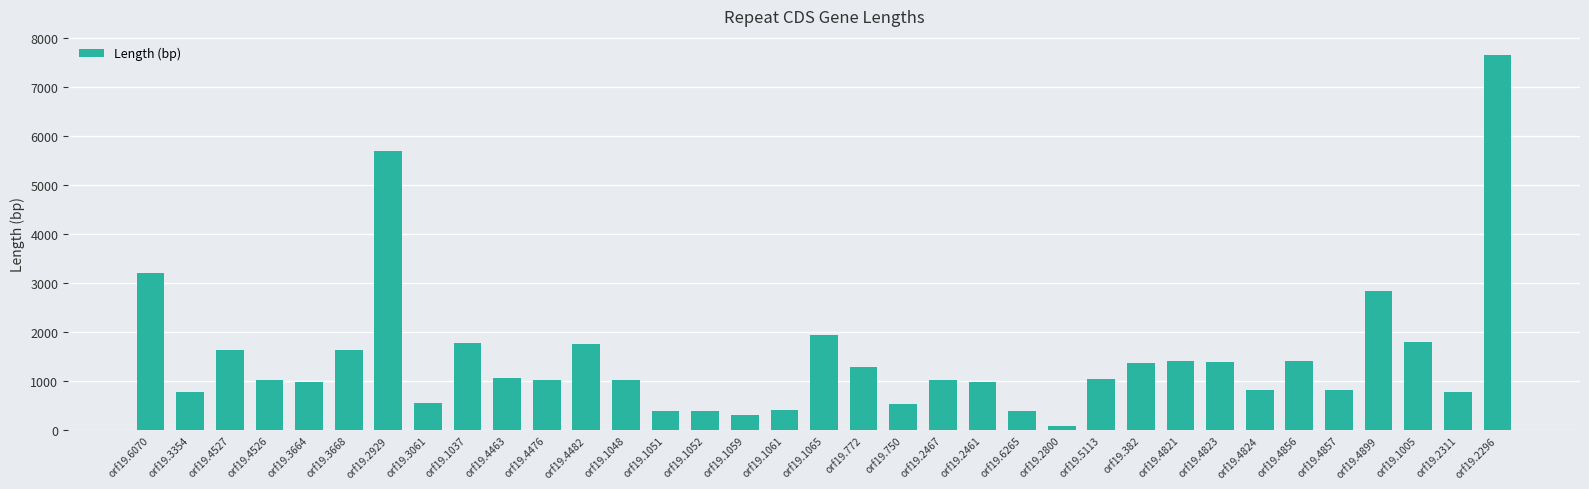

At which label is the value closest to 3876?

orf19.6070